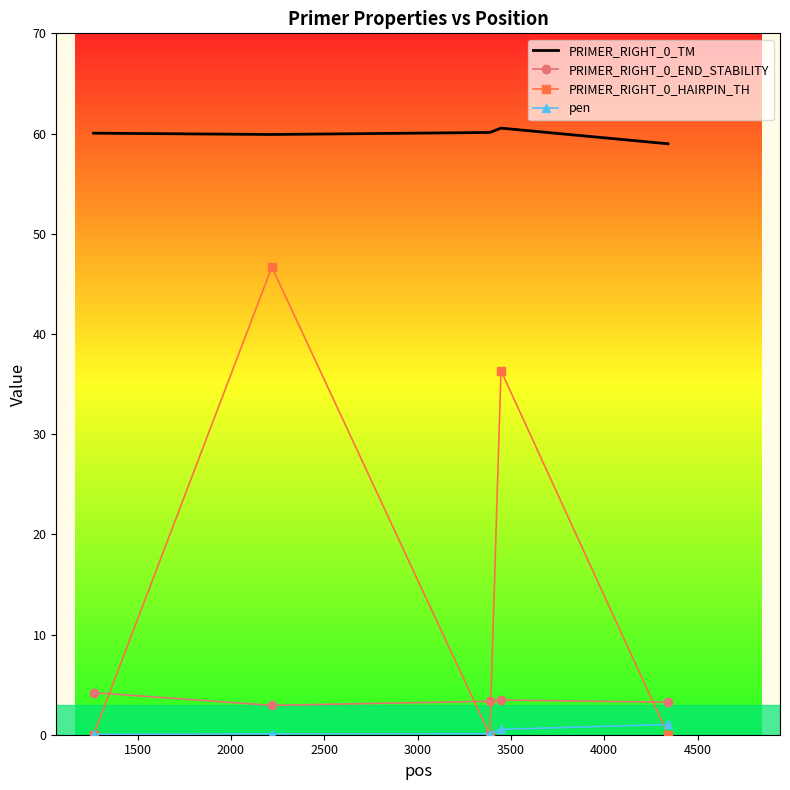

True or false: PRIMER_RIGHT_0_TM and pen cross at least once.

False